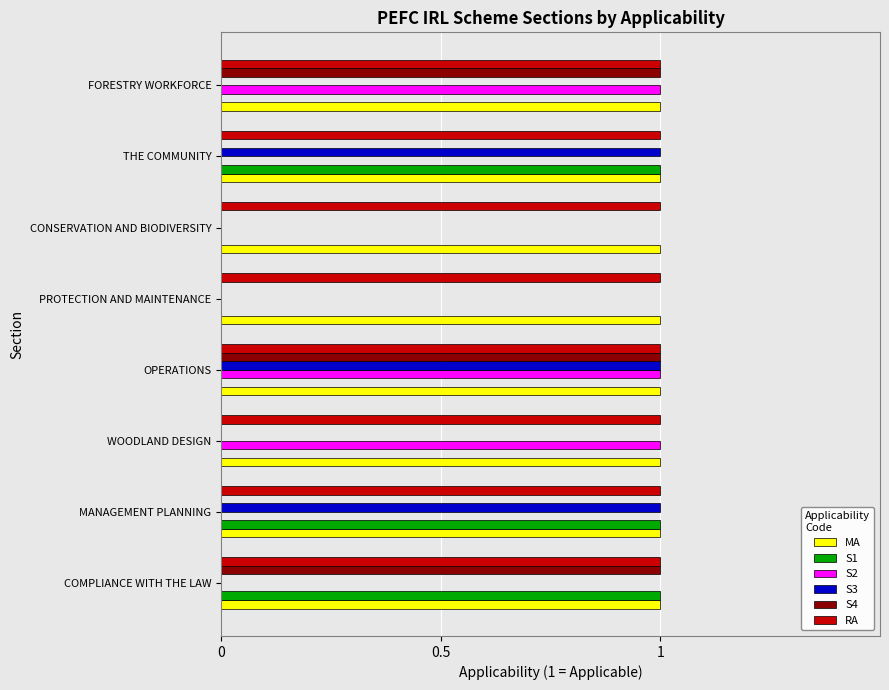

What is the total value across all series at OPERATIONS?

5